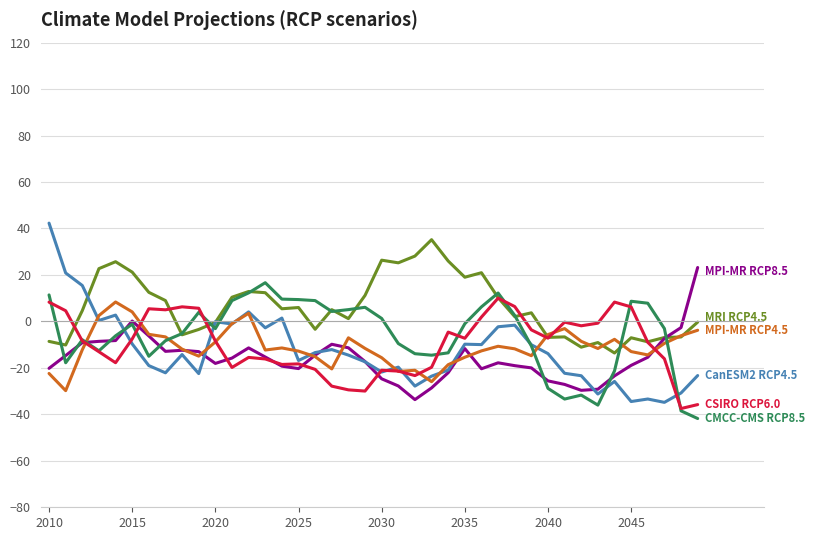

Does the chart have visible grid lines?

Yes